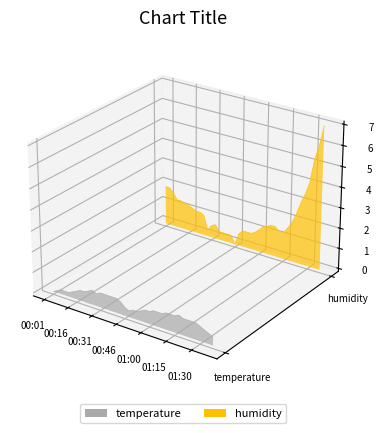

At which category does temperature reach its first local valley?

01:00